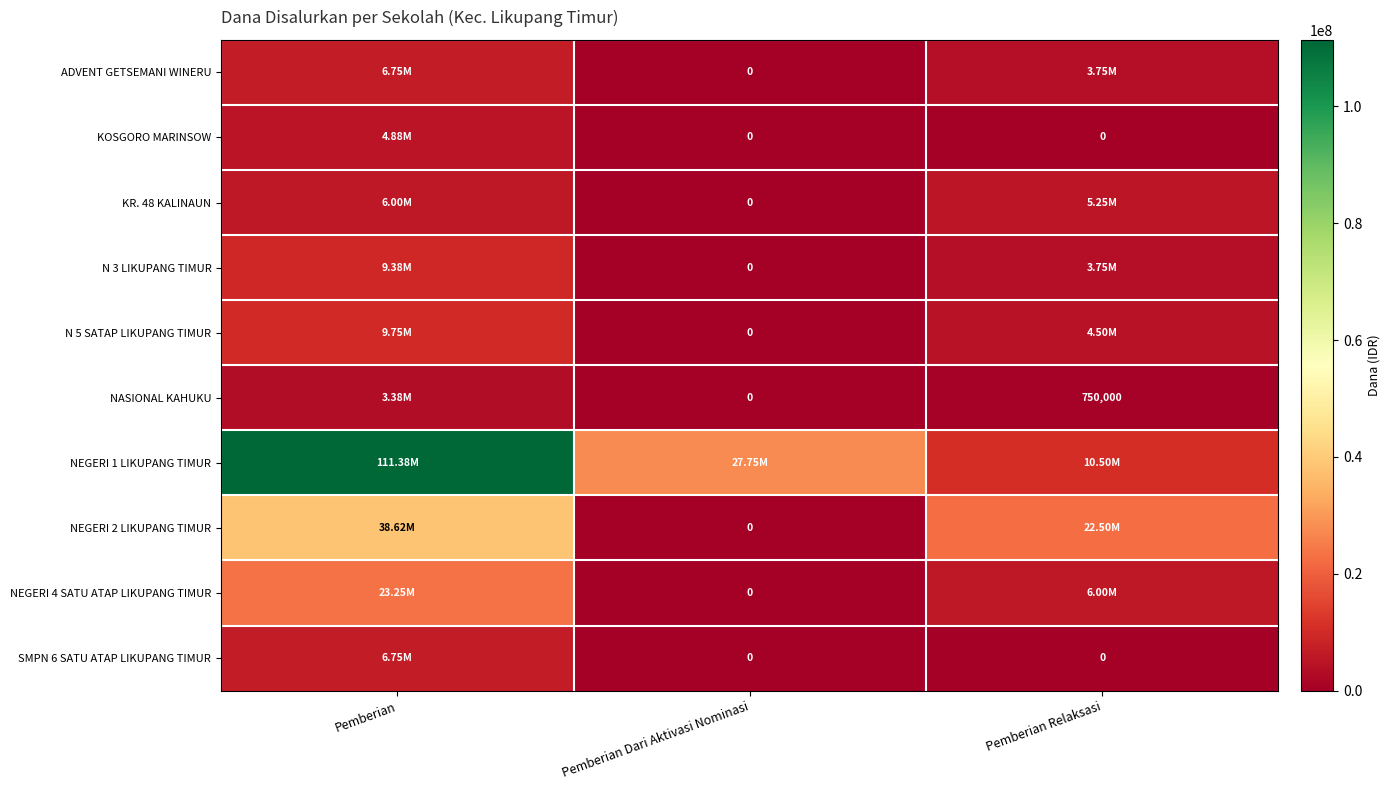

Between Pemberian and Pemberian Dari Aktivasi Nominasi, which series saw the biggest shift?

NEGERI 1 LIKUPANG TIMUR